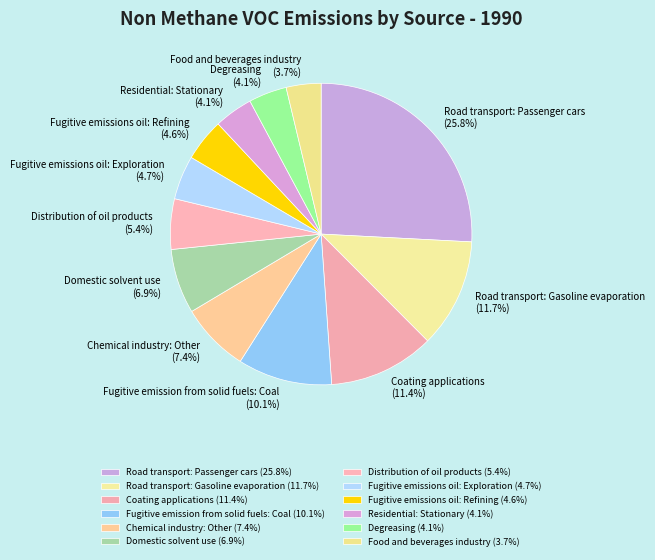

To the nearest percent, what is the average slice percentage?

8%